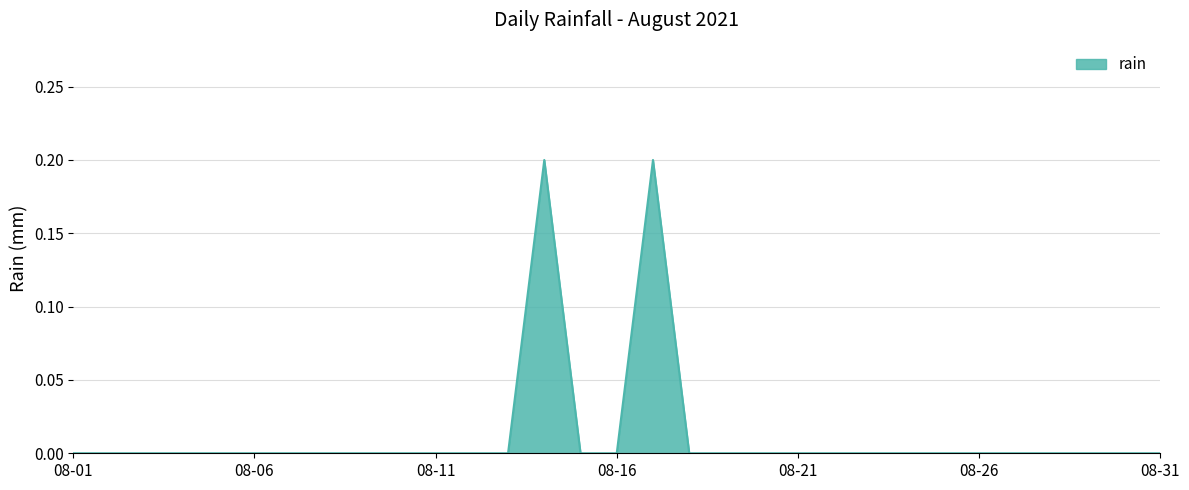

True or false: there are more than 0 points higher than both neighbors.

True